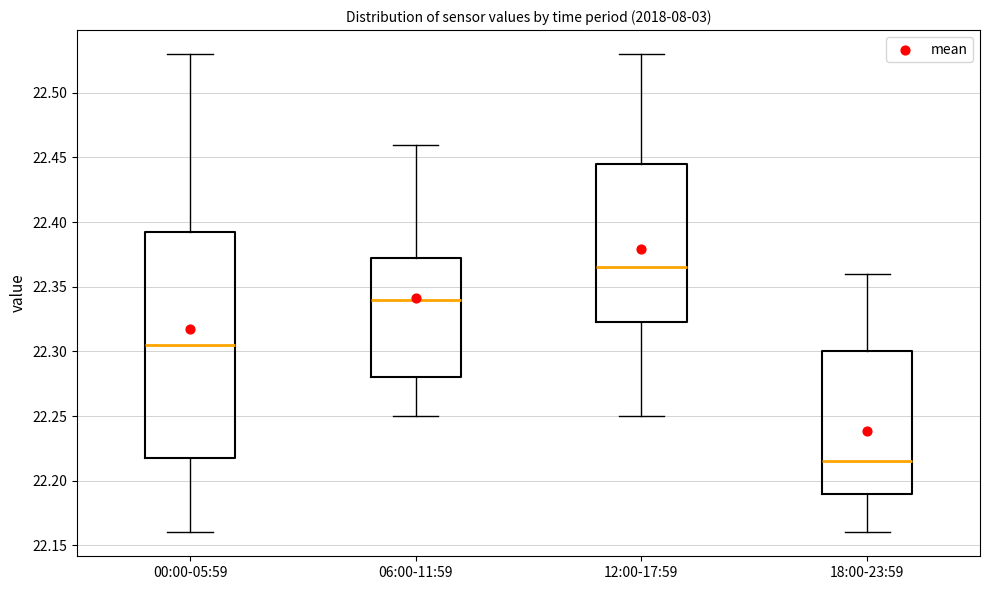

Reading left to right, read every box against the y-axis: the position of its median line, the range the box covers, and the ends of its whiskers. The values are not printed on the chart, so give them approximately, as read against the axis.

00:00-05:59: median 22.305, box 22.220 to 22.395, whiskers 22.160 to 22.530
06:00-11:59: median 22.340, box 22.280 to 22.375, whiskers 22.250 to 22.460
12:00-17:59: median 22.365, box 22.325 to 22.445, whiskers 22.250 to 22.530
18:00-23:59: median 22.215, box 22.190 to 22.300, whiskers 22.160 to 22.360